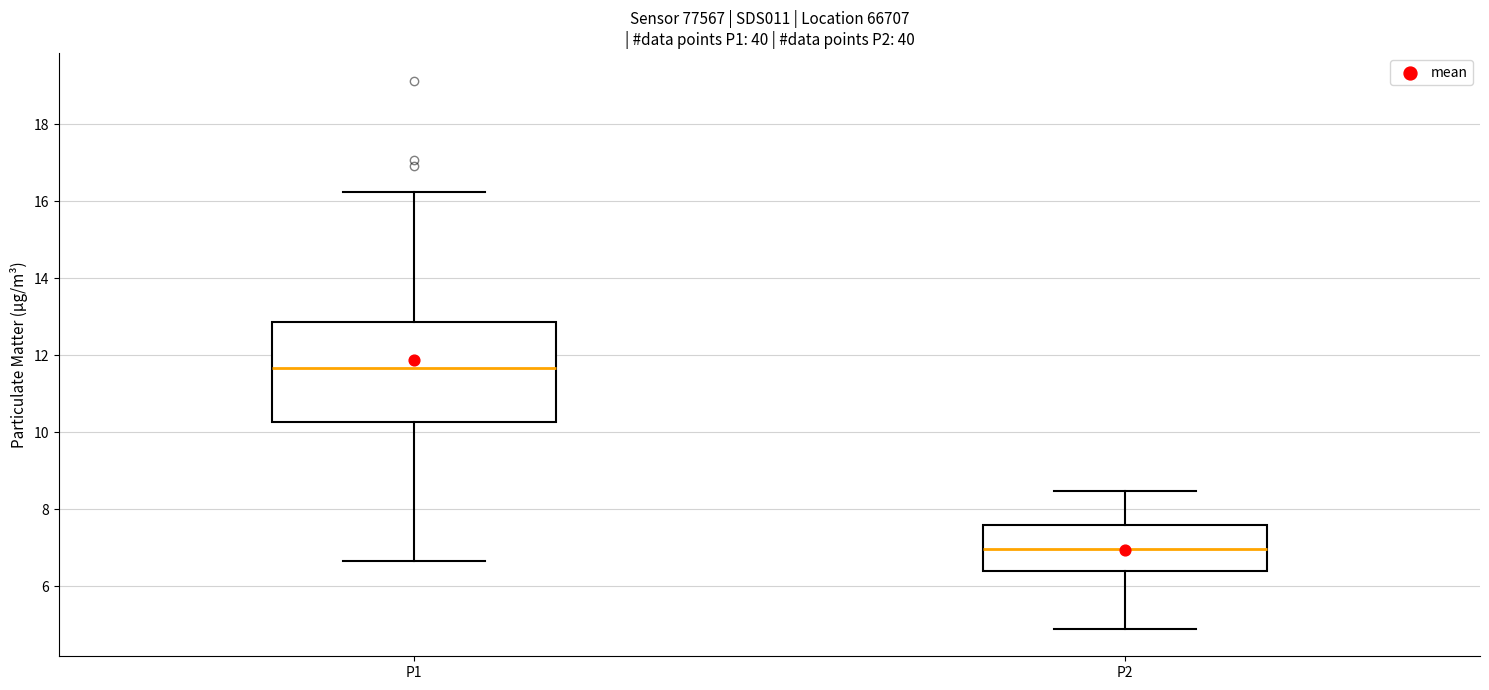

Where does the lower whisker of the box for P1 end on the y-axis? The values are not printed on the chart, so give them approximately, as read against the axis.

6.6